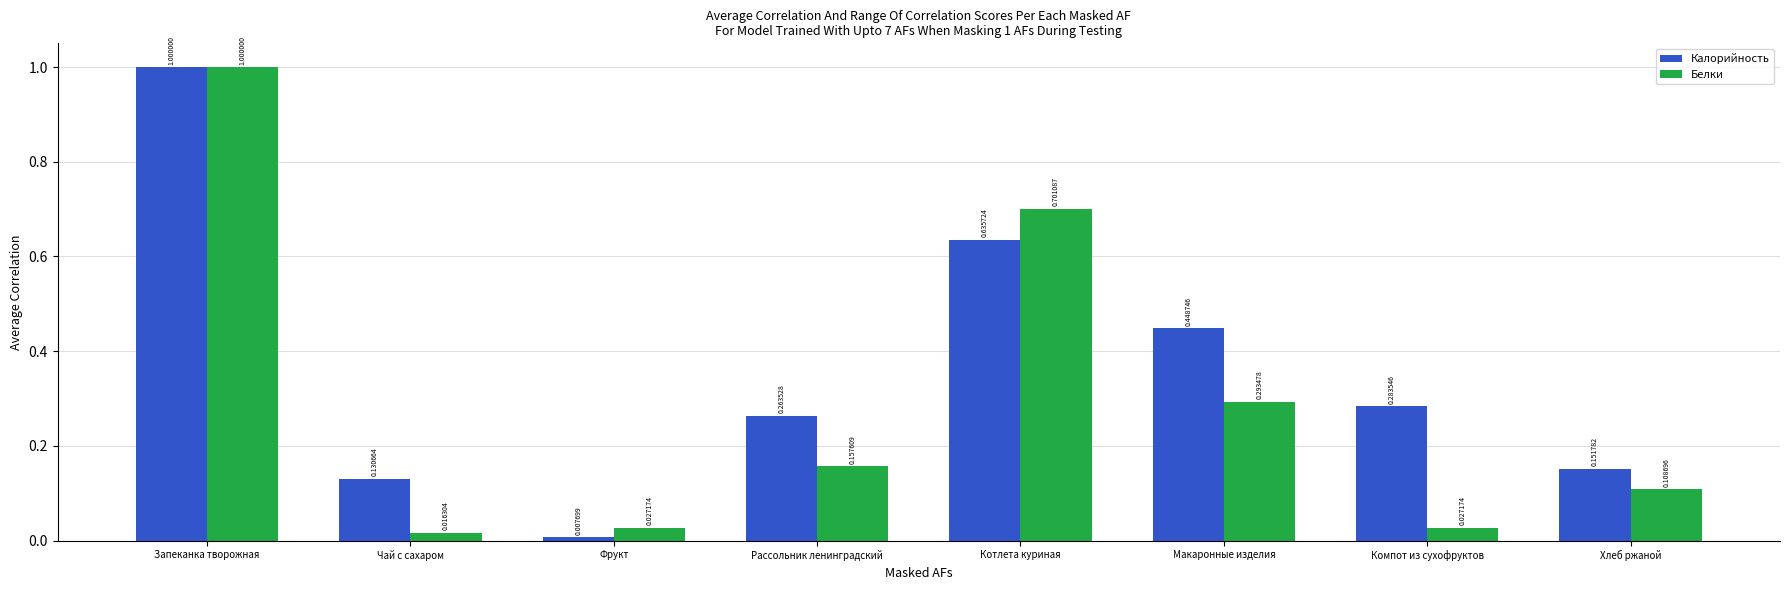

At which category is the sum across all series the highest?

Запеканка творожная